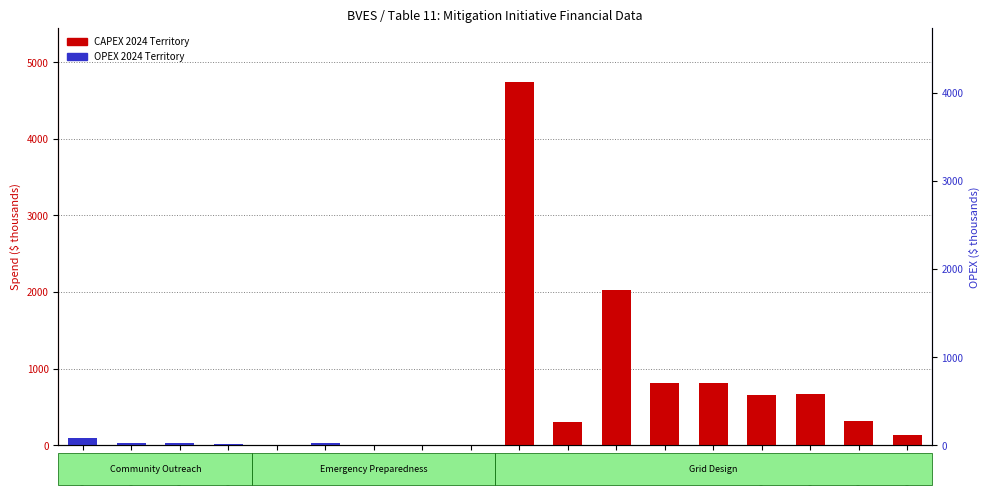

Reading left to right, transcribe all the data shown in this chart.

CAPEX 2024 Territory: COE_1=0.0	COE_2=0.0	COE_3=0.0	COE_4=0.0	EP_1=0.0	EP_2=0.0	EP_3=0.0	EP_4=0.0	EP_5=0.0	GD_1=4737.3	GD_3=303.7	GD_4=2030.3	GD_6=808.0	GD_8=809.8	GD_12=655.9	GD_13=673.6	GD_14=319.1	GD_15=136.9
OPEX 2024 Territory: COE_1=92.7	COE_2=30.9	COE_3=23.3	COE_4=15.2	EP_1=4.8	EP_2=22.0	EP_3=4.3	EP_4=5.8	EP_5=3.6	GD_1=0.0	GD_3=0.0	GD_4=0.0	GD_6=0.0	GD_8=0.0	GD_12=0.0	GD_13=0.0	GD_14=0.0	GD_15=0.0